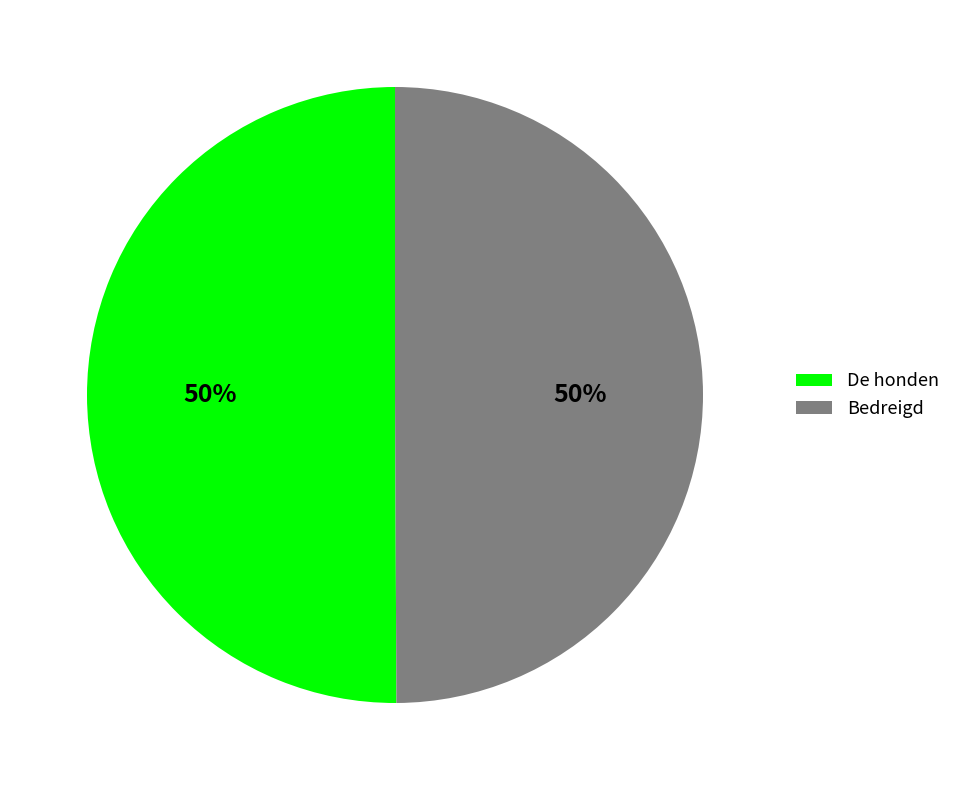

How many segments does this pie chart have?

2